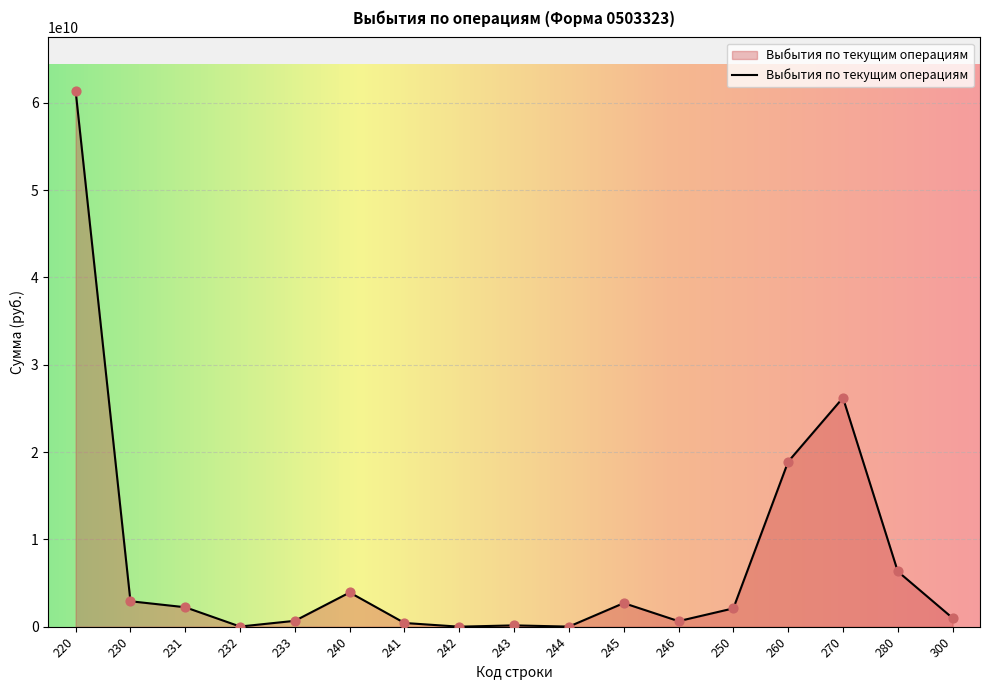

Is it true that the value at 250 is 2096710771.4?

True